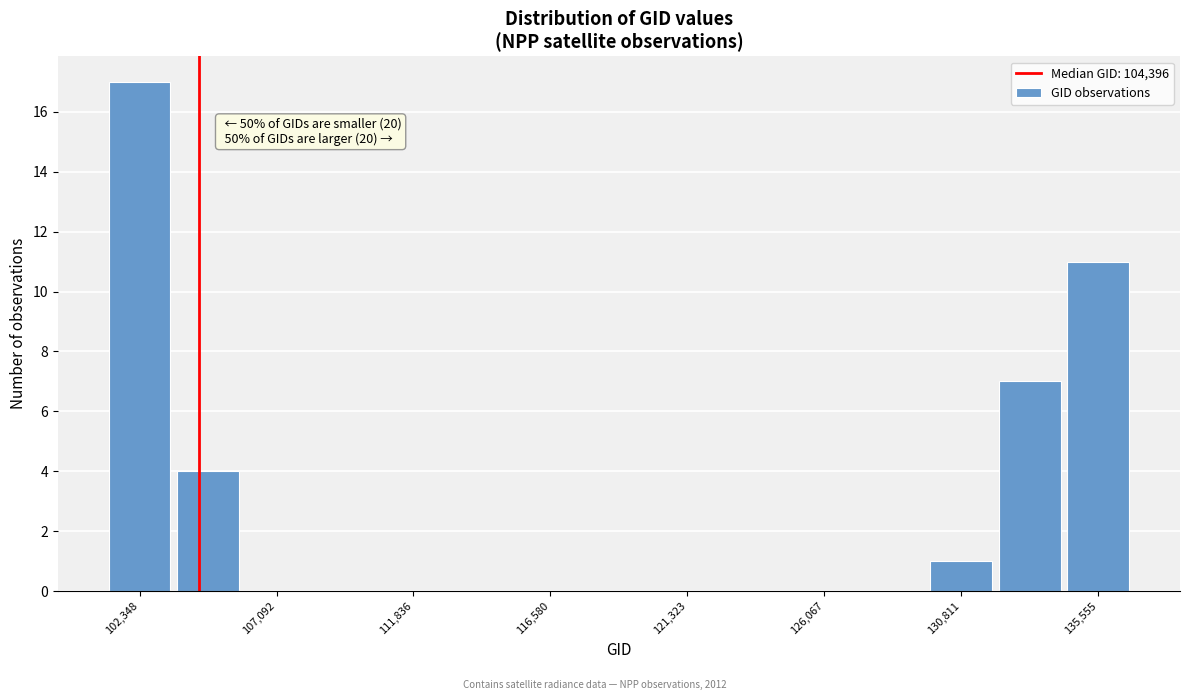

Over which range of the x-axis is the bar tallest?

101000 to 103500